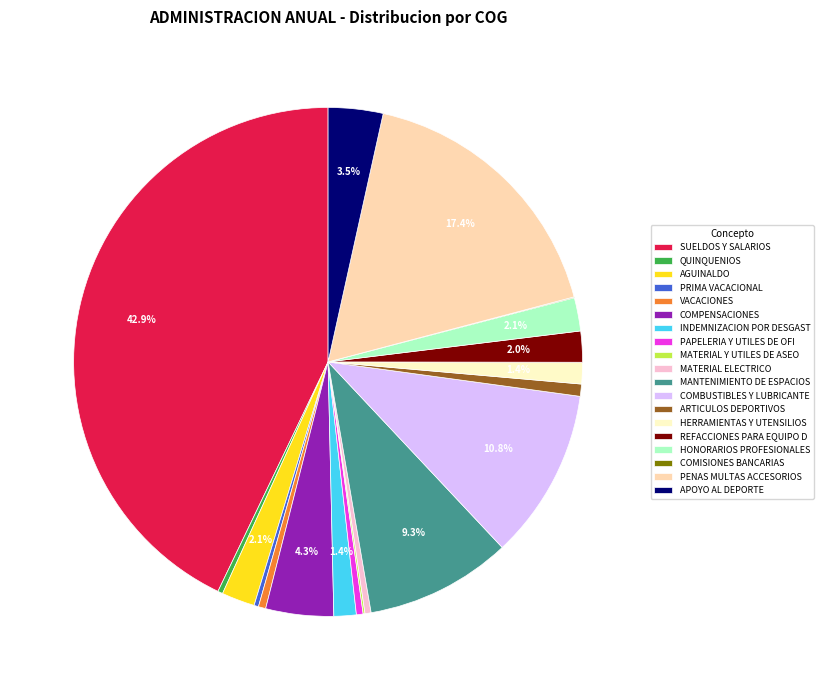

Combined, do QUINQUENIOS and APOYO AL DEPORTE account for over 50%?

No